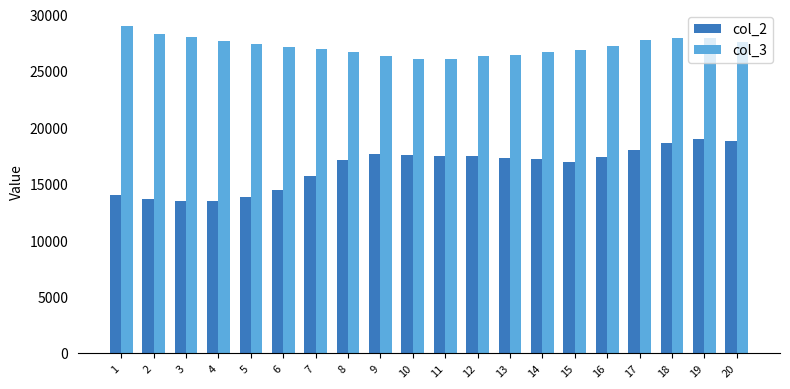

What is the value of the col_3 bar at the 10th from the left?

26081